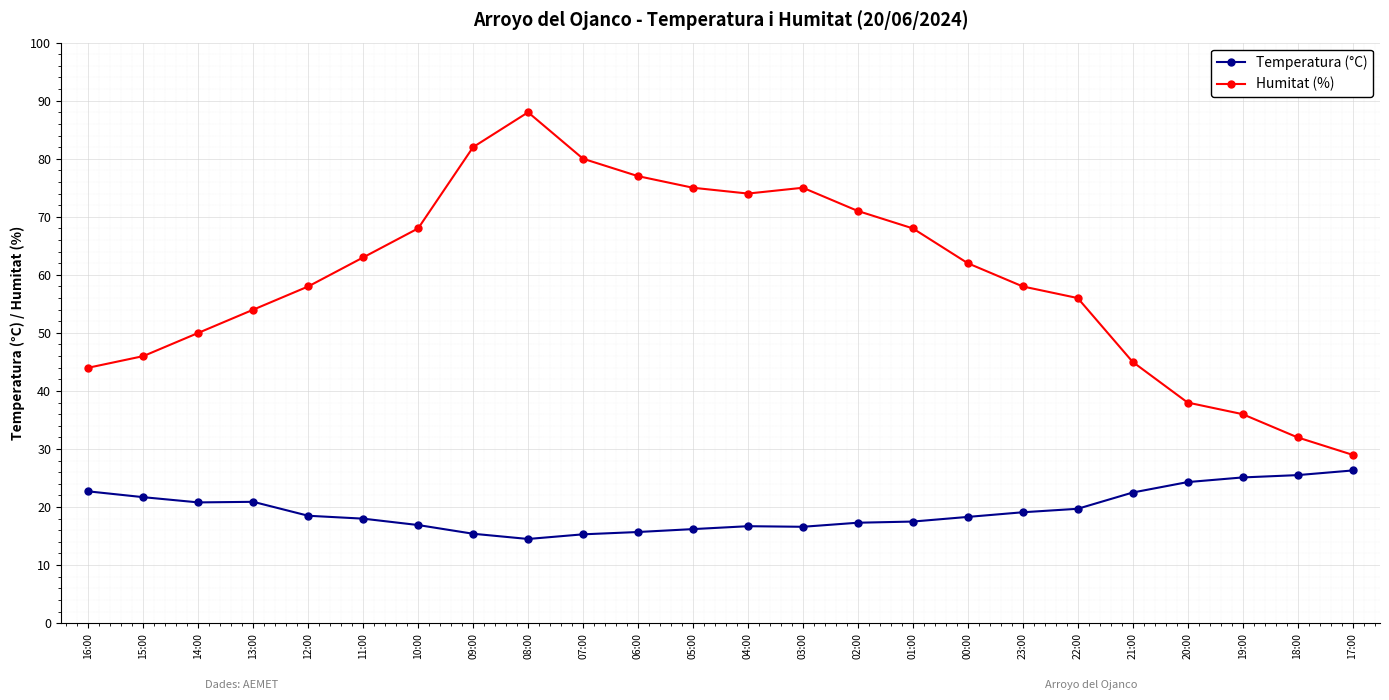

How many lines are shown in the chart?

2